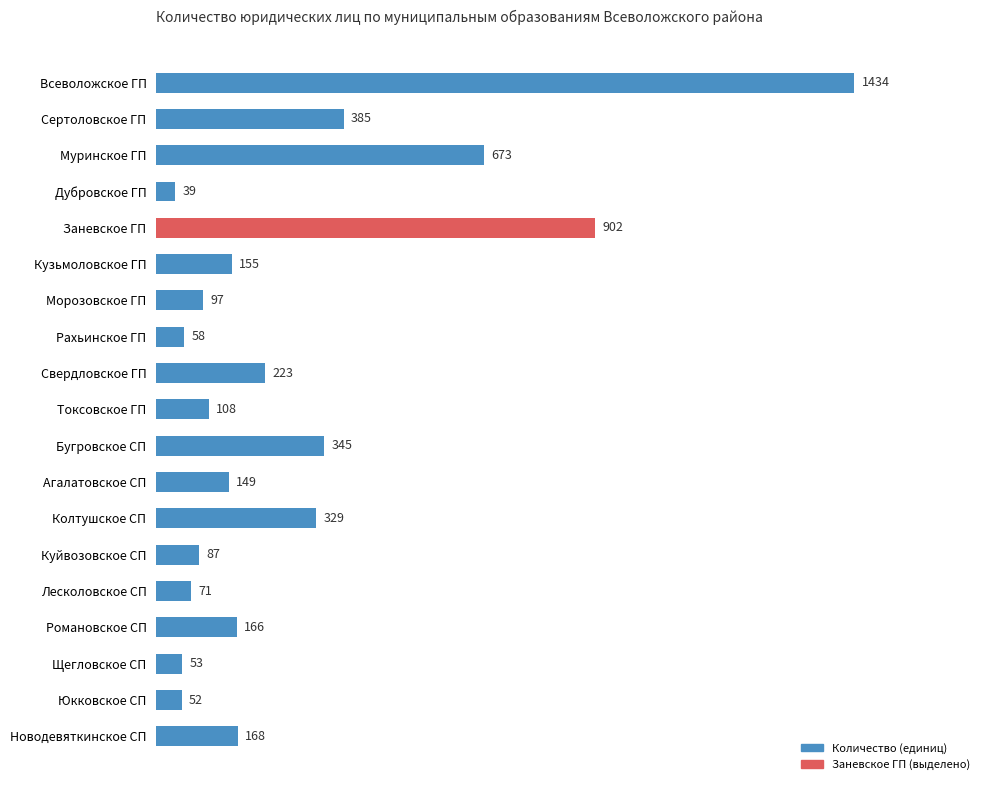

Which has a higher value, Новодевяткинское СП or Морозовское ГП?

Новодевяткинское СП